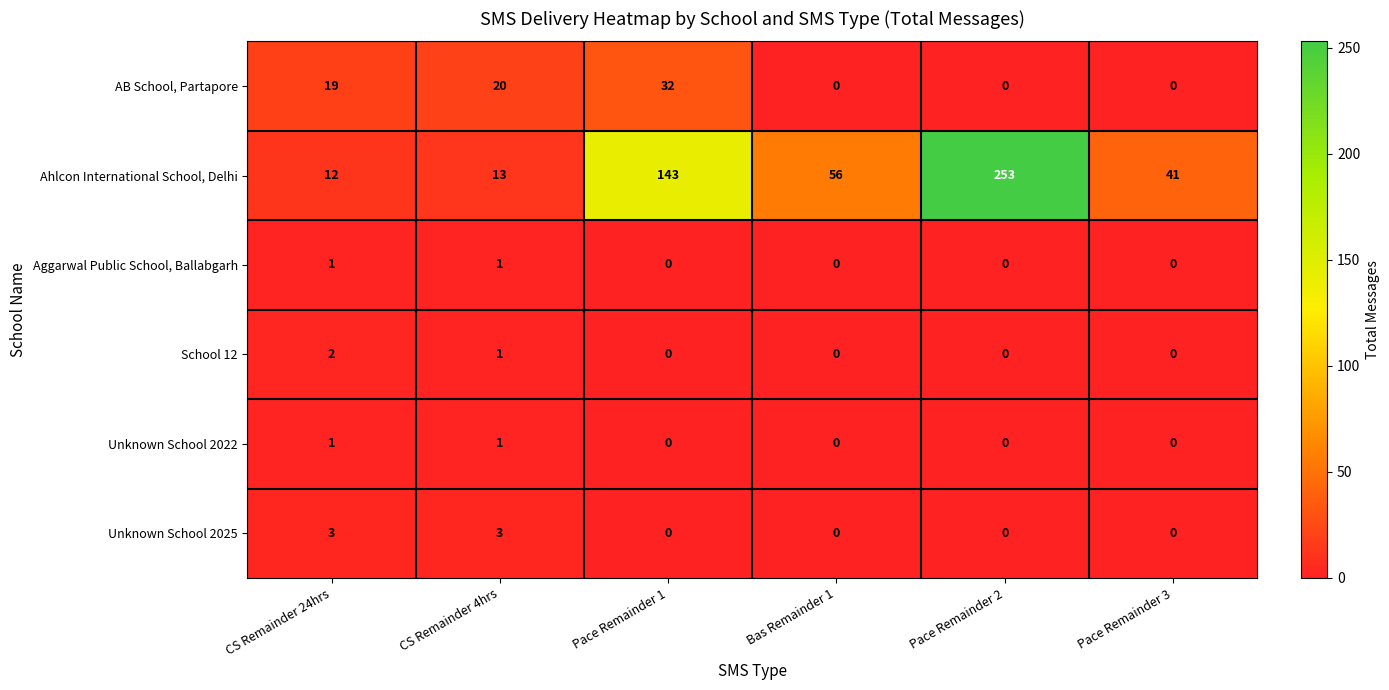

Count the number of data series in this chart.

6